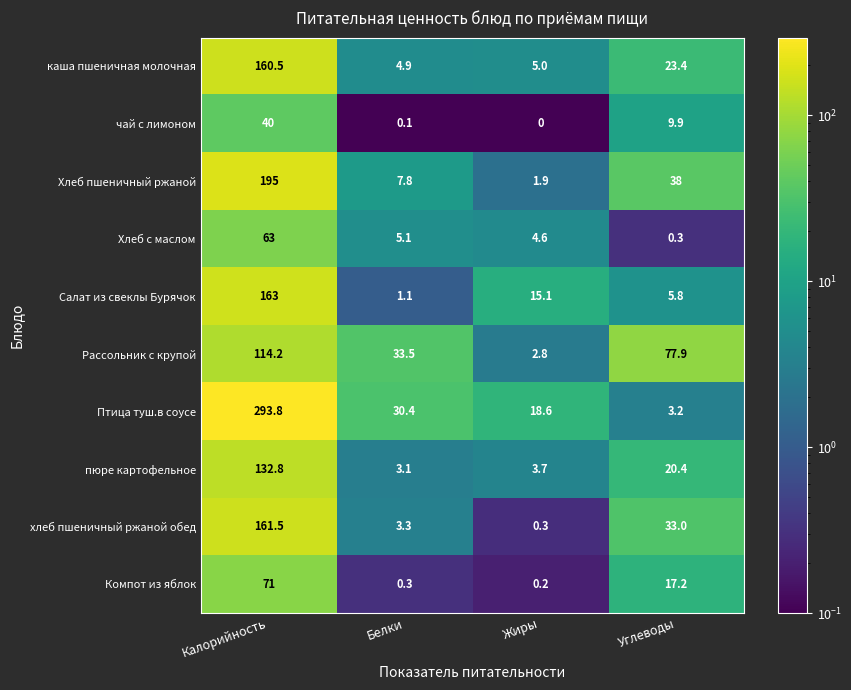

What is the greatest value displayed?

293.8